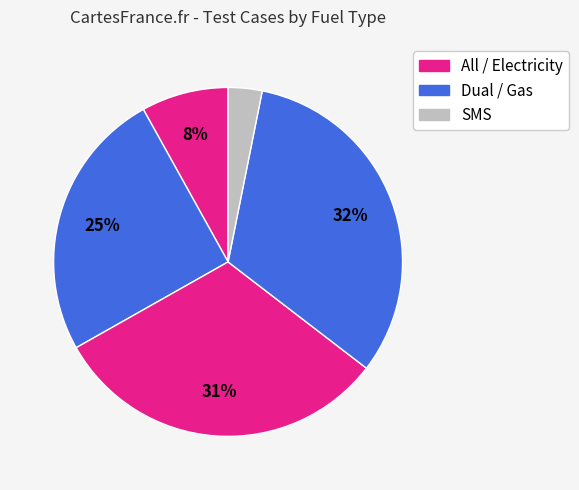

Is there a majority slice in this chart?

No